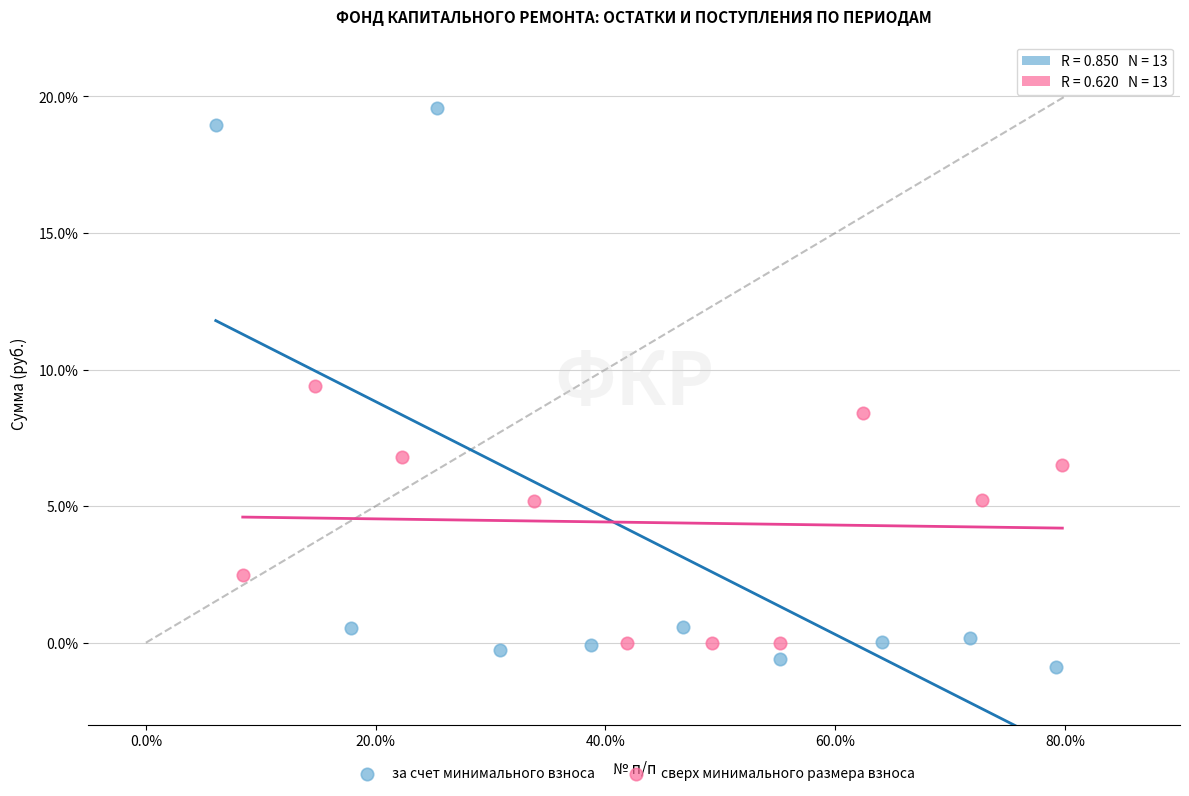

Which series contains the highest Y value?

за счет минимального взноса